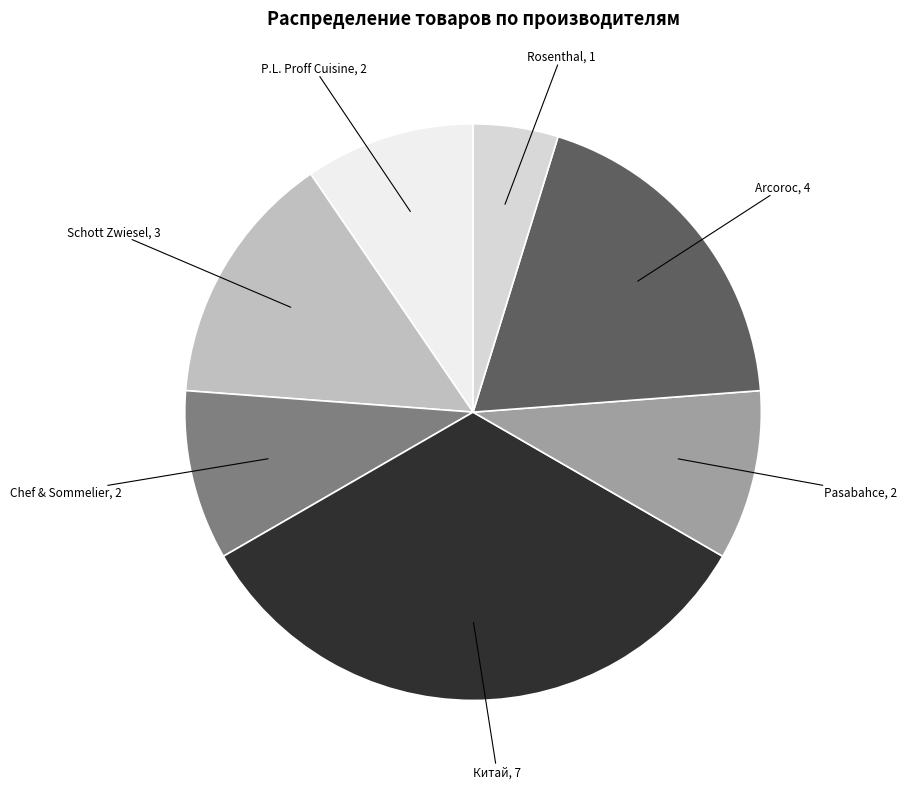

Which category has the smallest portion of the pie?

Rosenthal